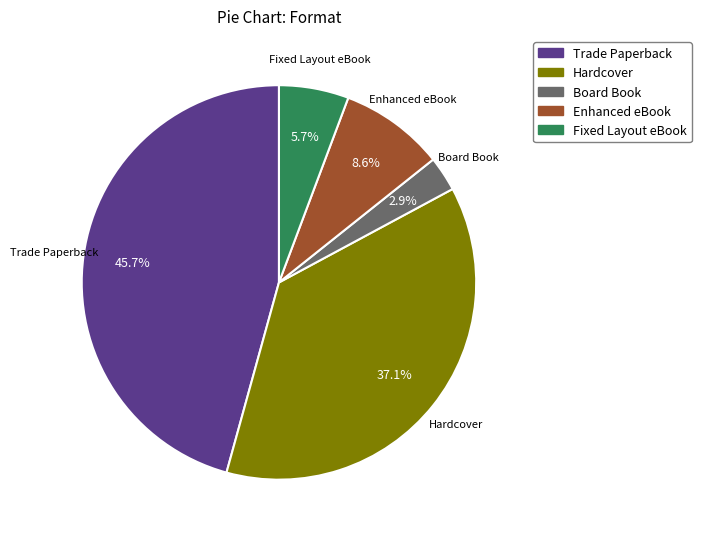

To the nearest percent, what is the average slice percentage?

20%